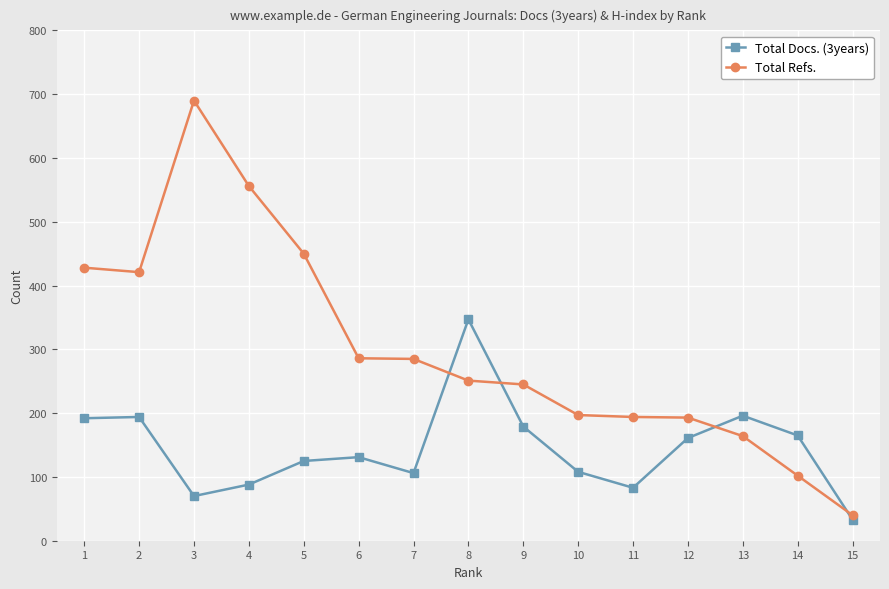

What is the difference between the maximum and minimum values in the Total Docs. (3years) series?

314